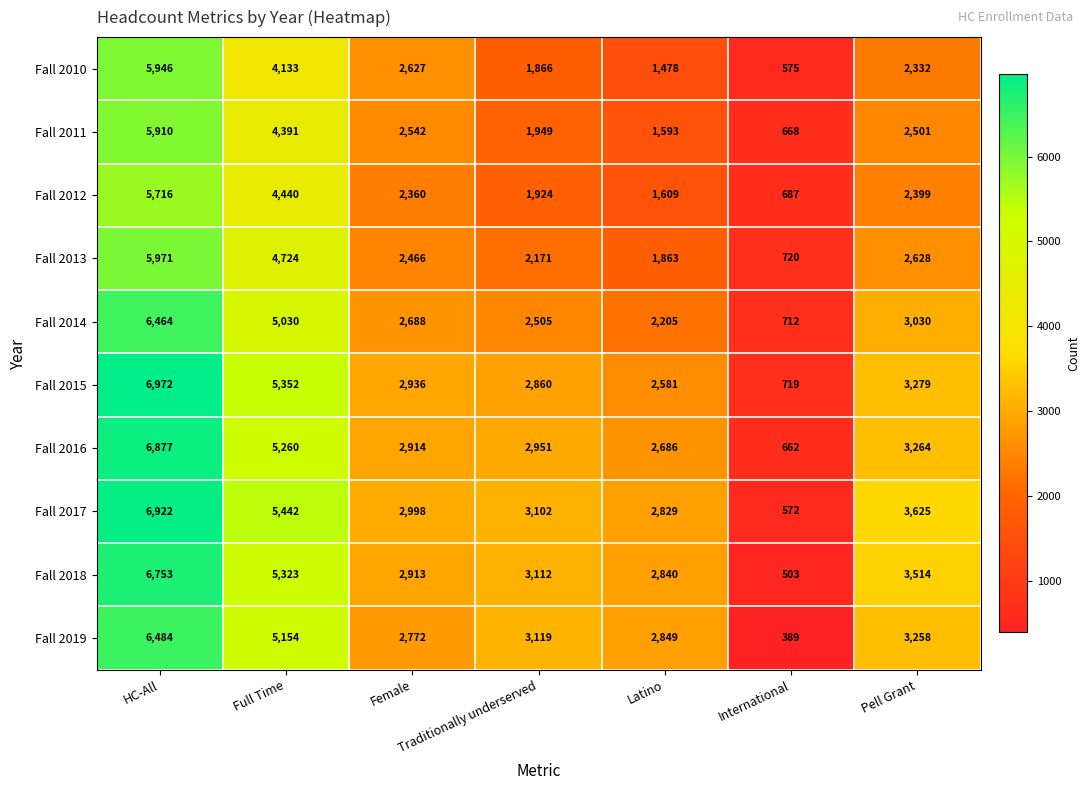

Between HC-All and Pell Grant, which series saw the biggest shift?

Fall 2015